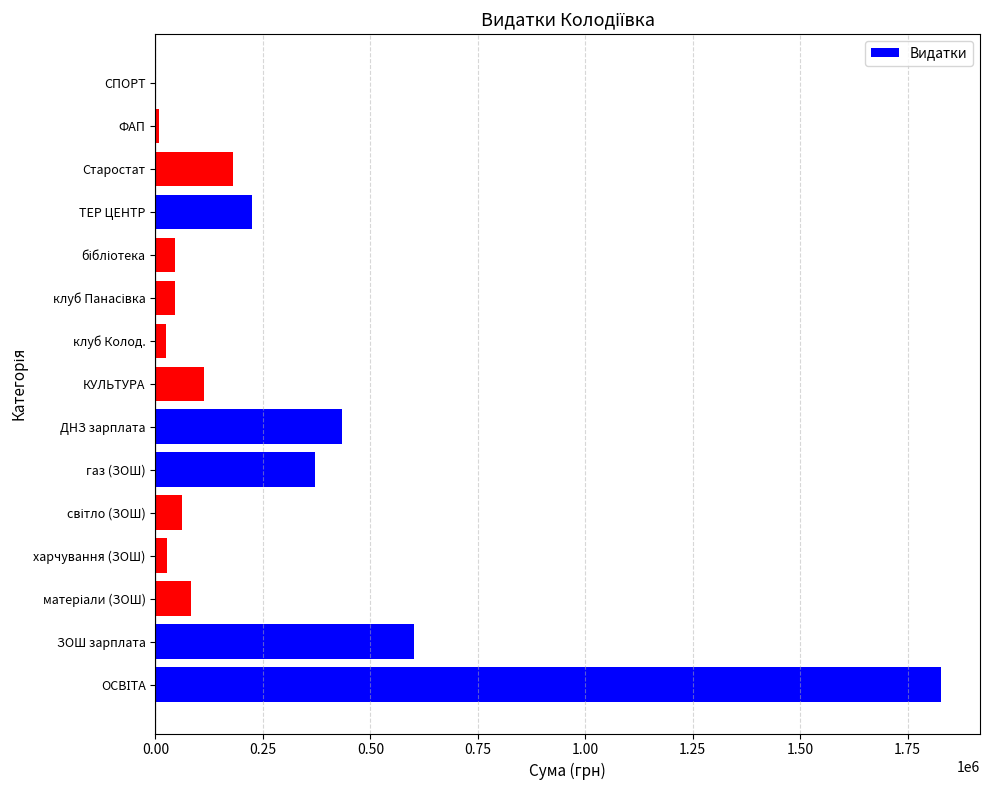

What is the sum of all values?

4042709.2